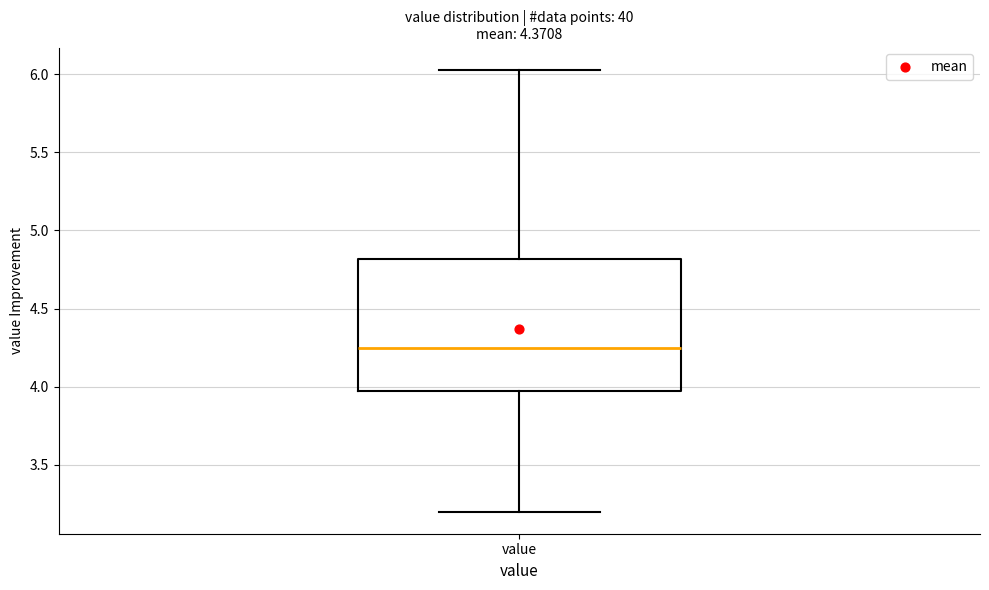

Where does the median line of the box for value sit on the y-axis? The values are not printed on the chart, so give them approximately, as read against the axis.

4.25